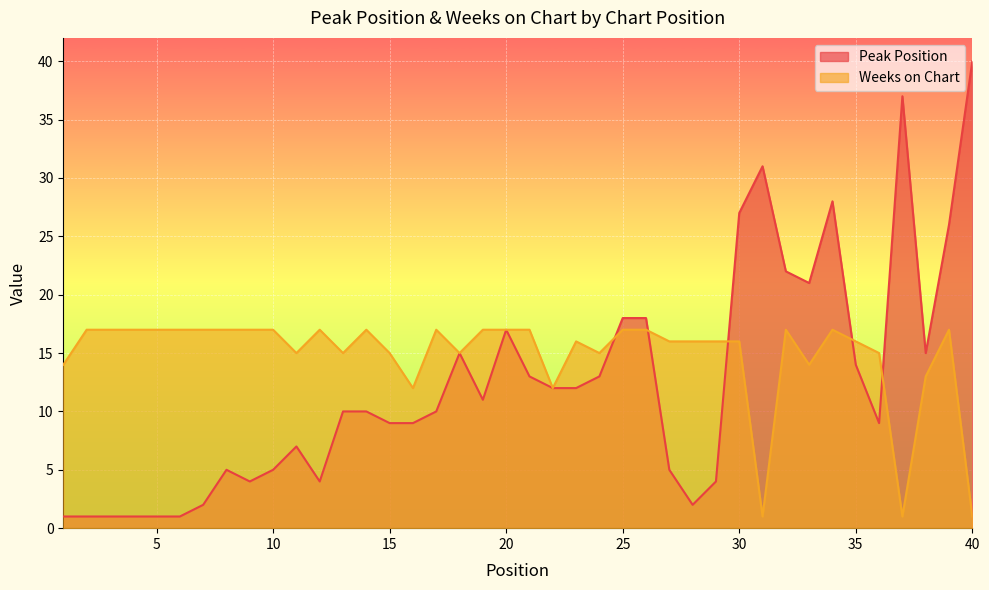

At which category does Weeks on Chart reach its first local peak?

12